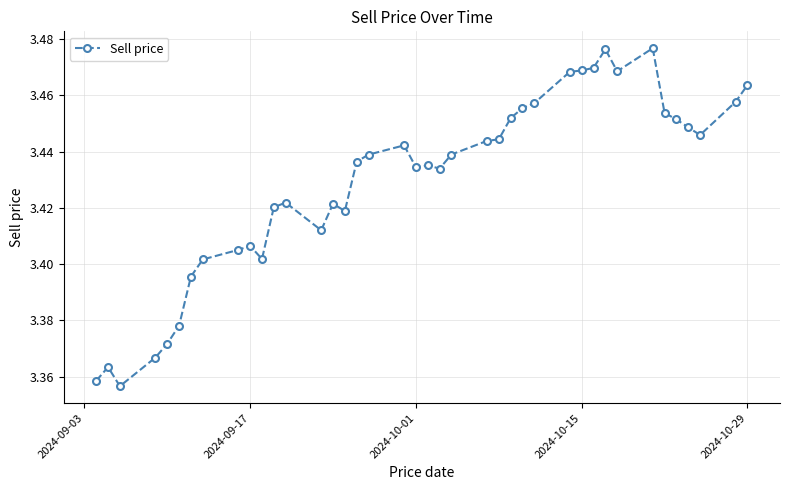

True or false: the data has more than 0 interior local peaks.

True